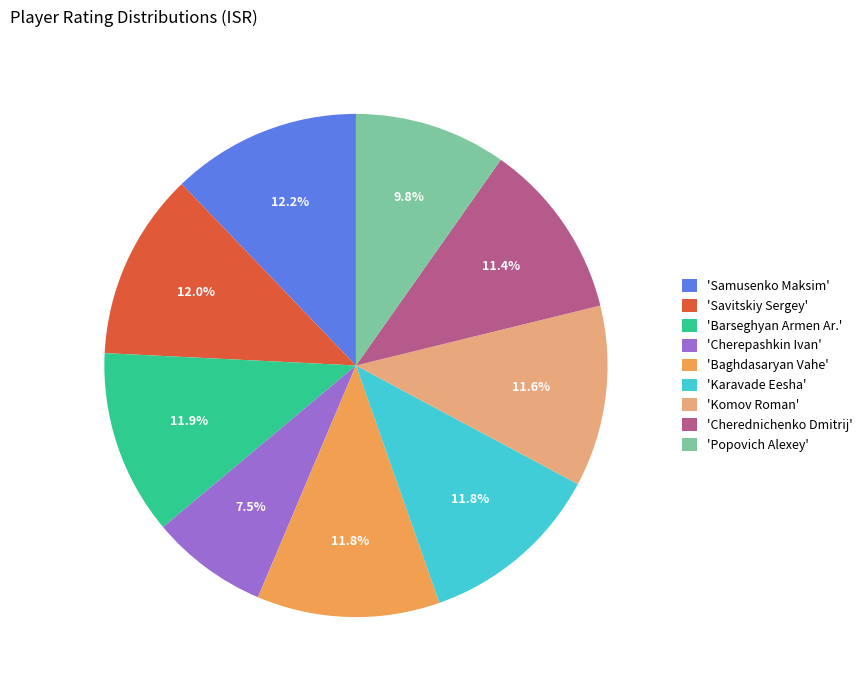

What is the total percentage of 'Komov Roman' and 'Karavade Eesha'?

23.4%